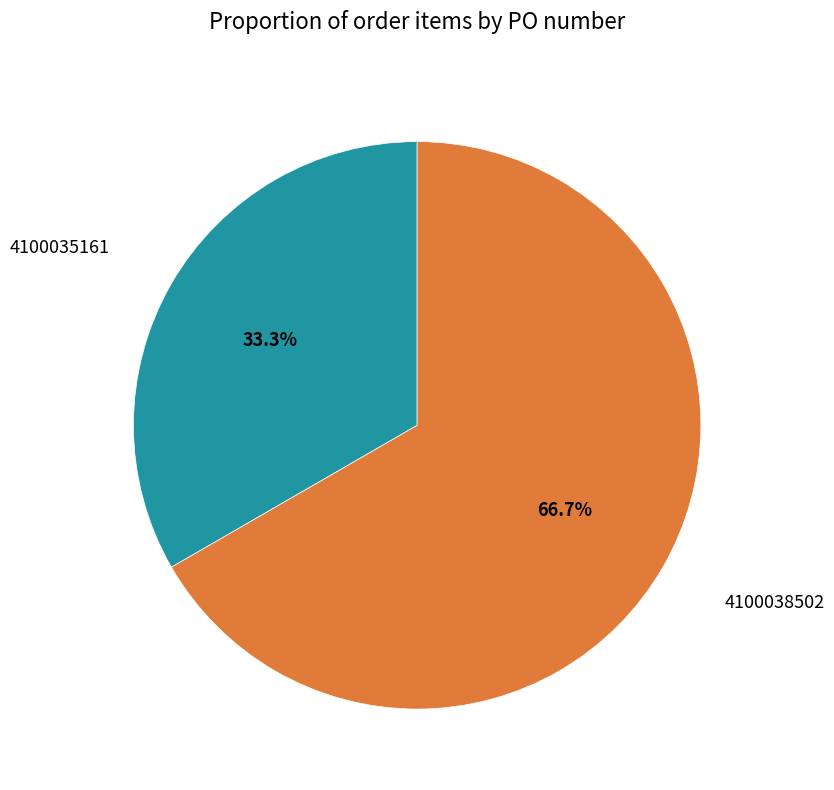

Is there a majority slice in this chart?

Yes